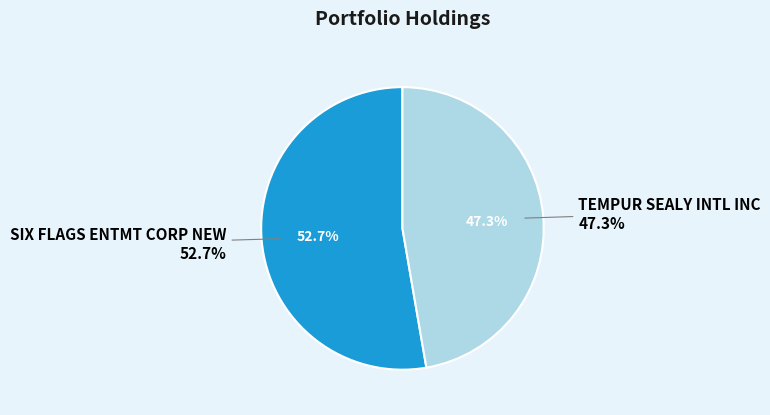

Between SIX FLAGS ENTMT CORP NEW and TEMPUR SEALY INTL INC, which is larger?

SIX FLAGS ENTMT CORP NEW